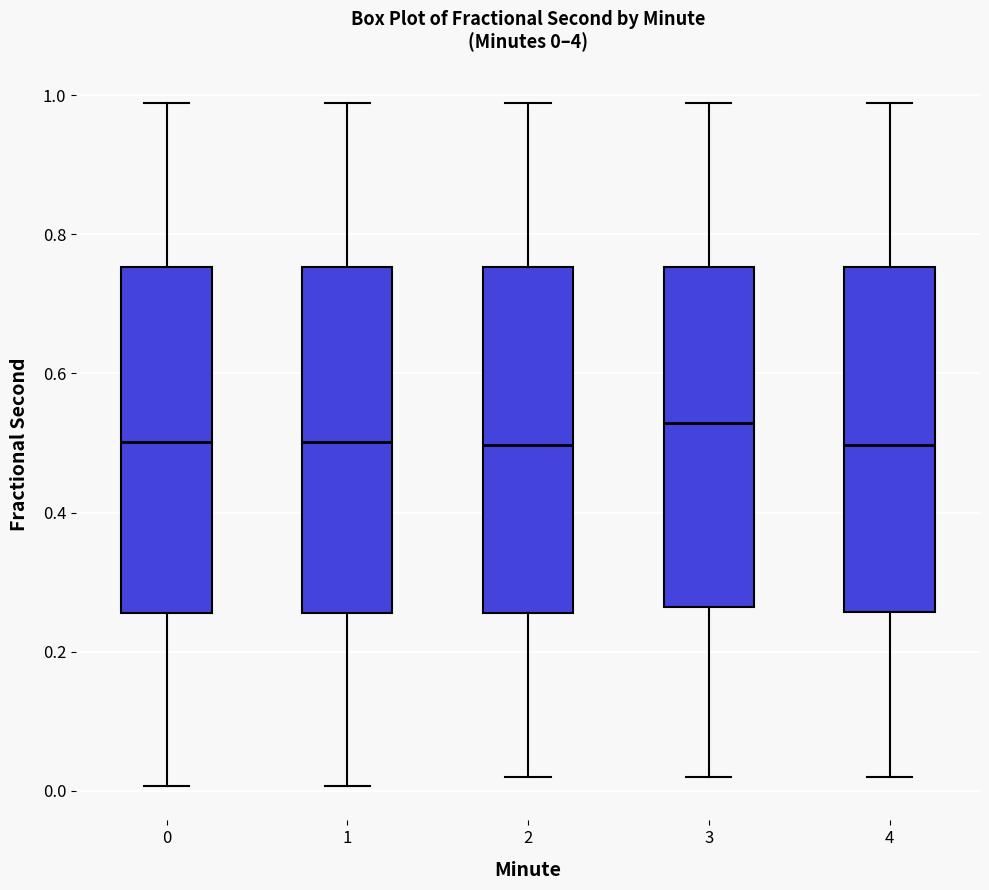

Which box has the highest median line?

3